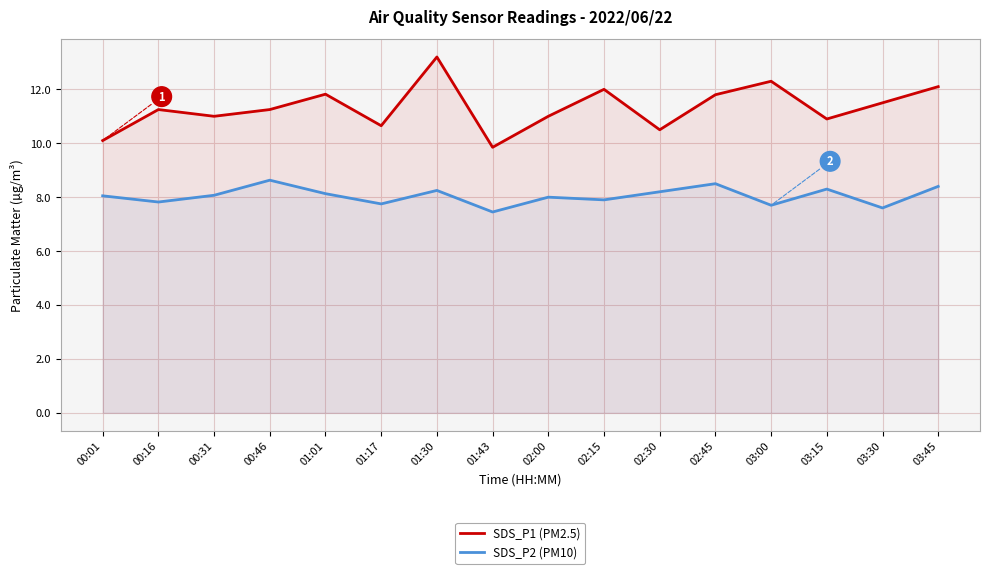

What position from the left is 03:00?

13